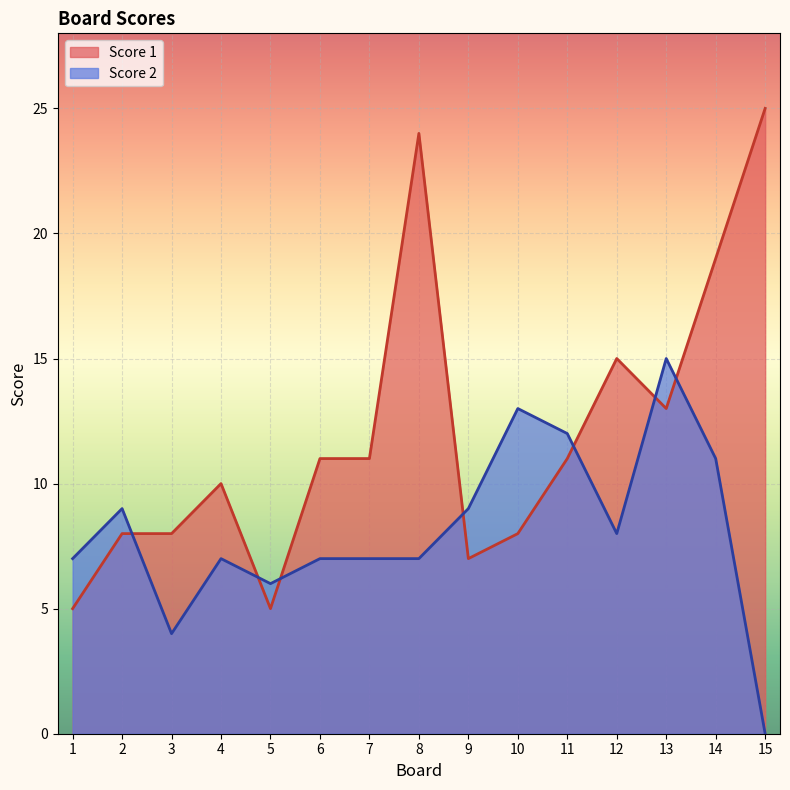

What is the difference between the maximum and minimum values in the Score 1 series?

20